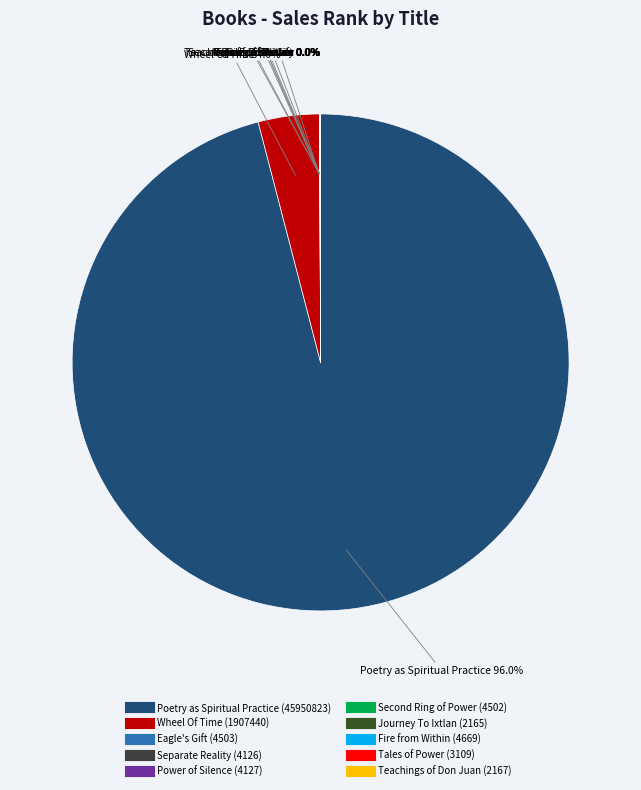

Which category accounts for the majority?

Poetry as Spiritual Practice